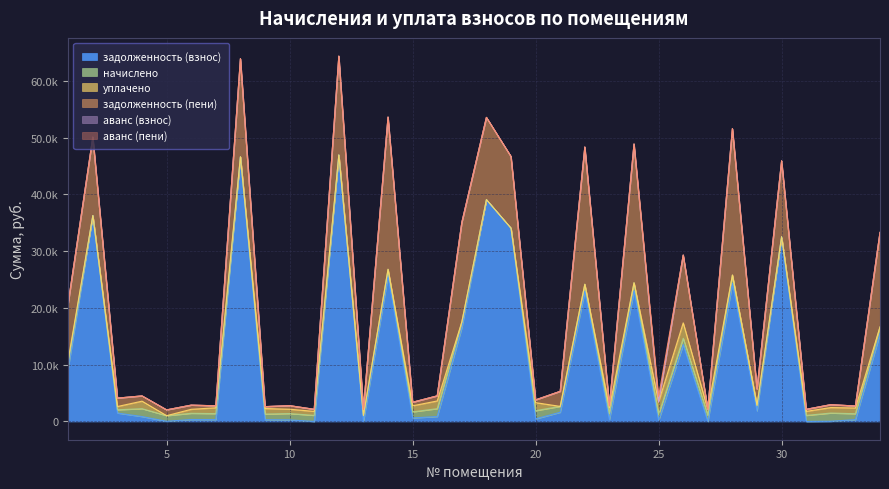

At which label does задолженность (взнос) first exceed 1477?

1